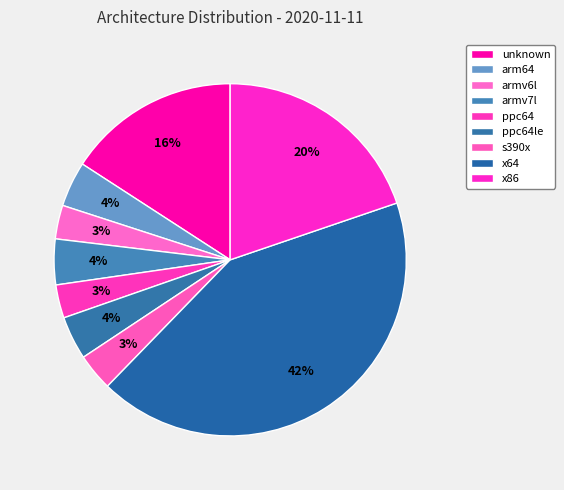

How many segments does this pie chart have?

9